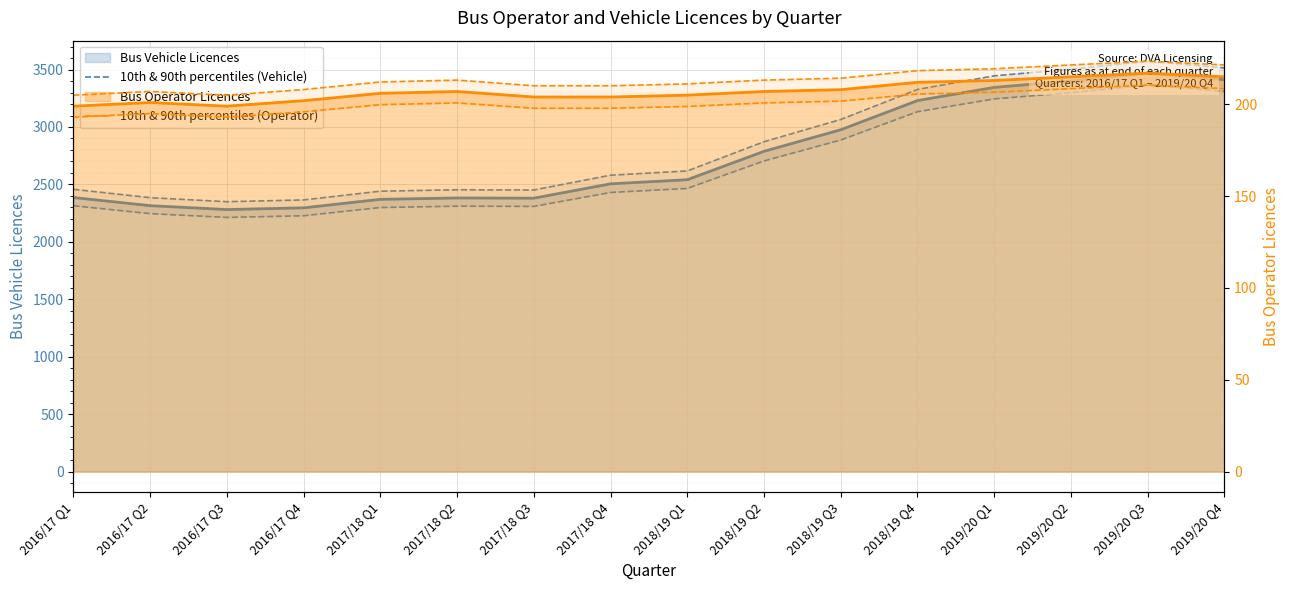

Is it true that 10th & 90th percentiles (Operator) equals 195.0 at 2016/17 Q2?

True